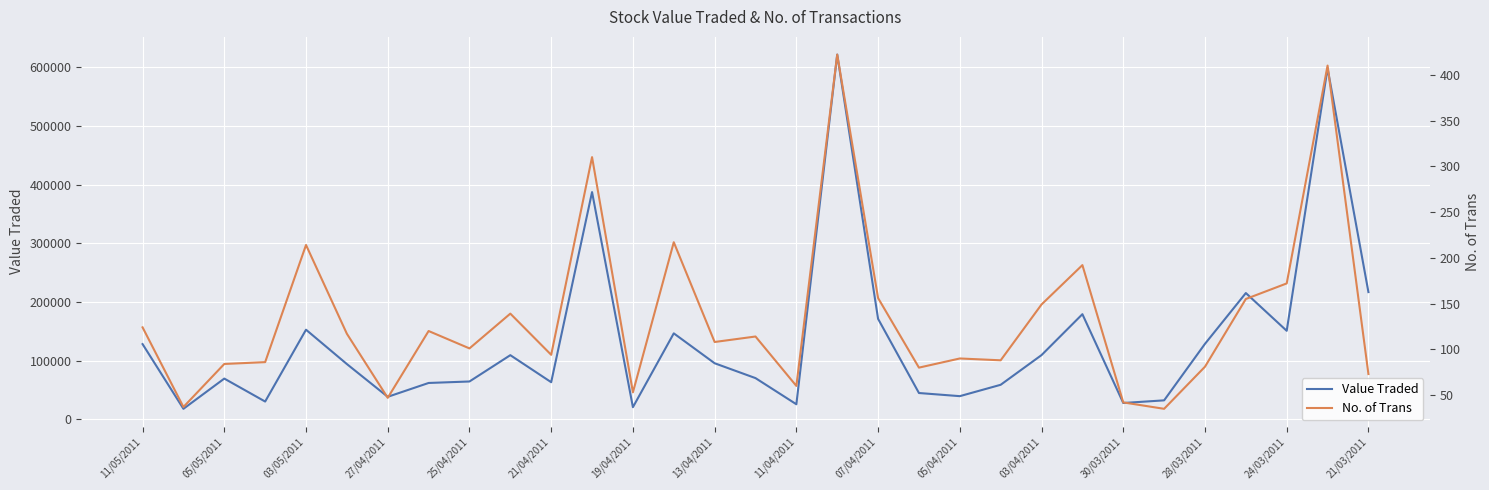

Which series has the largest range (max minus min)?

Value Traded